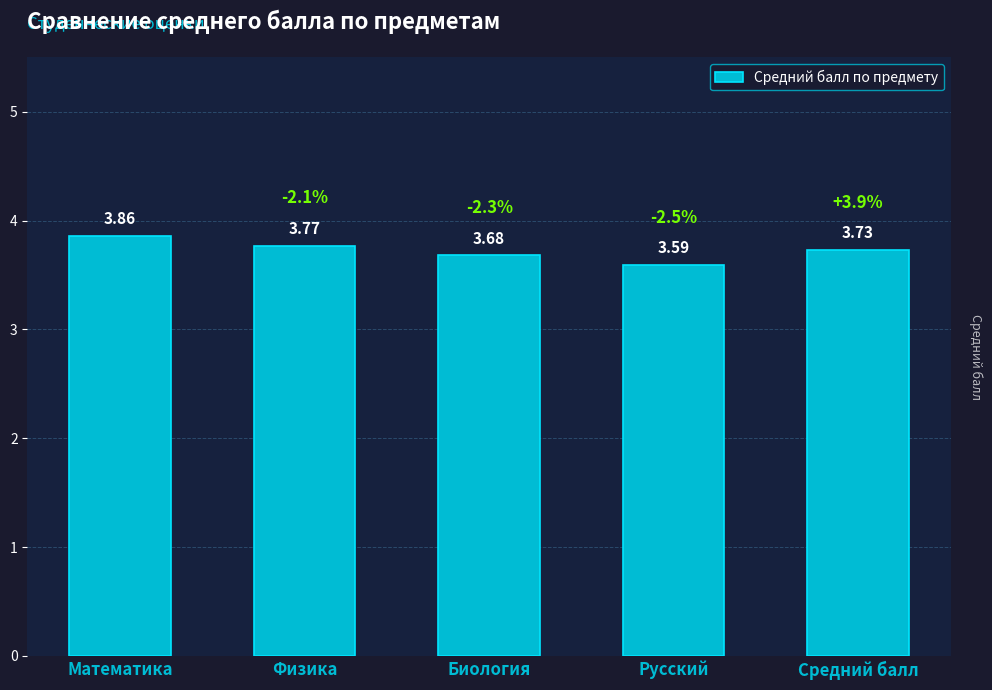

What is the maximum value shown in the chart?

3.9